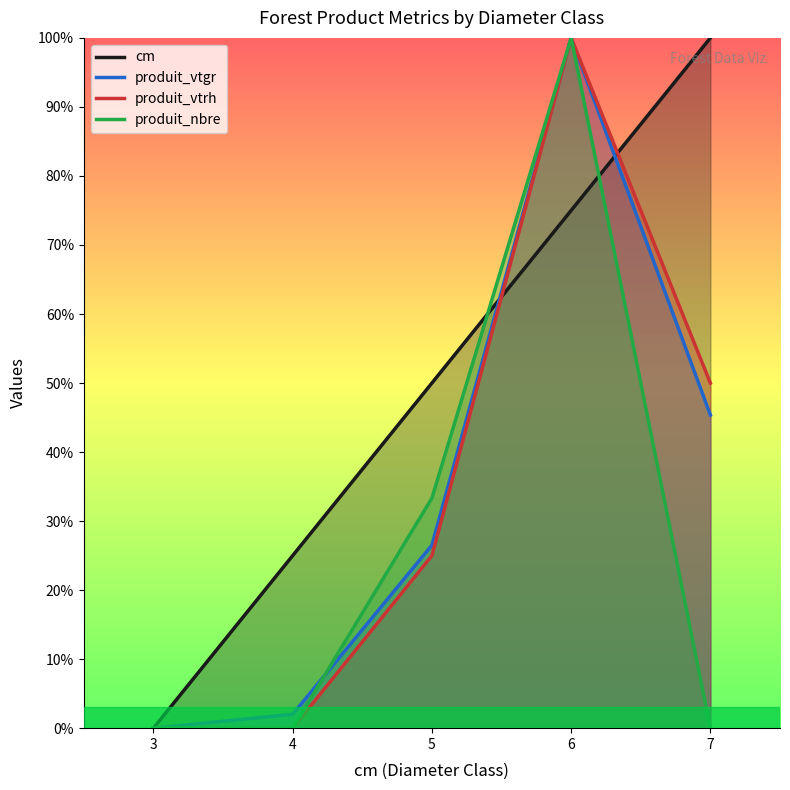

What is the highest value of the cm series?

1.0